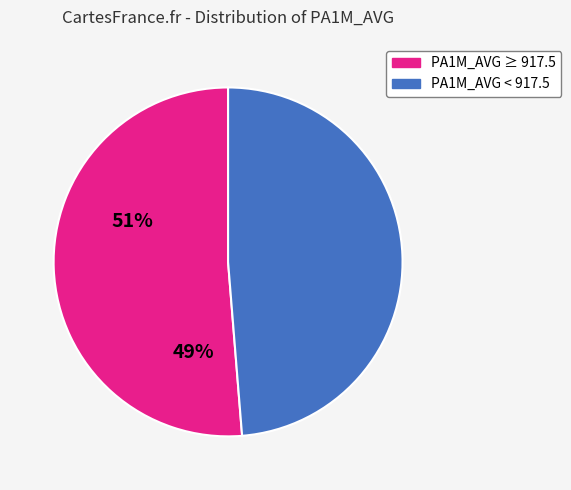

Does any single category account for the majority?

Yes